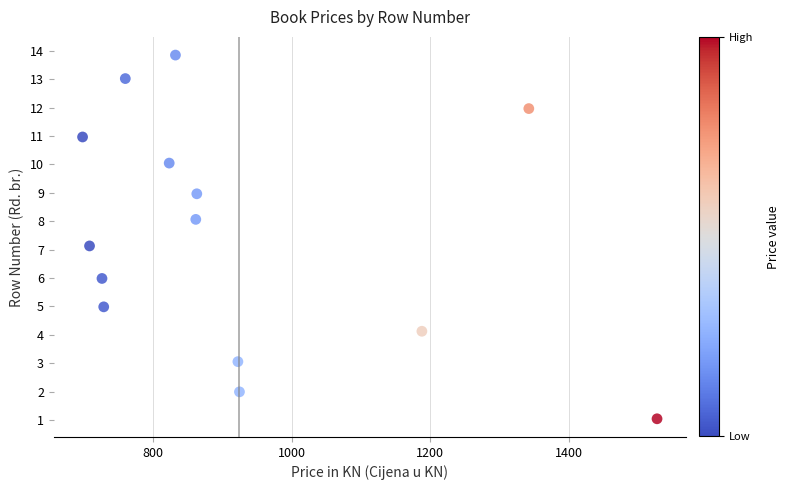

What is the range of X values (max minus min)?

828.5